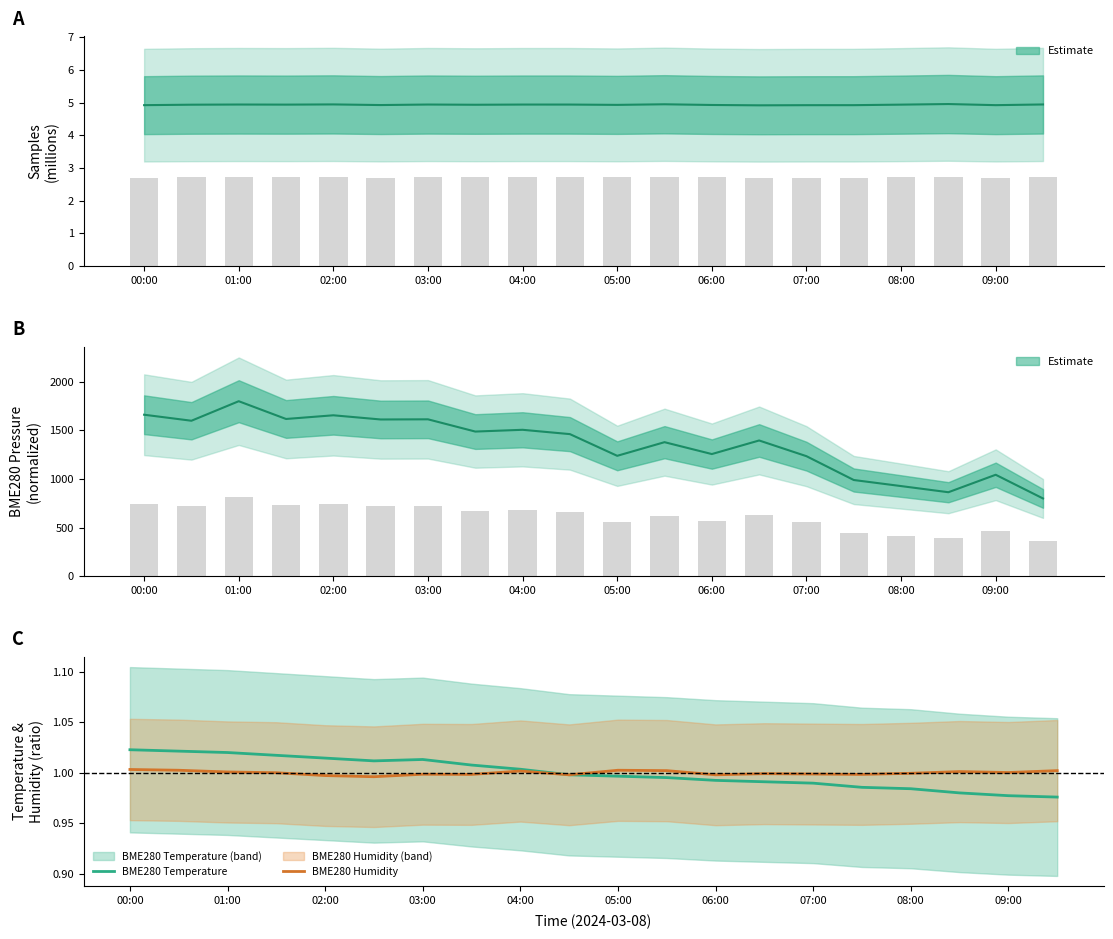

What is the label of the 20th bar from the right?

00:00